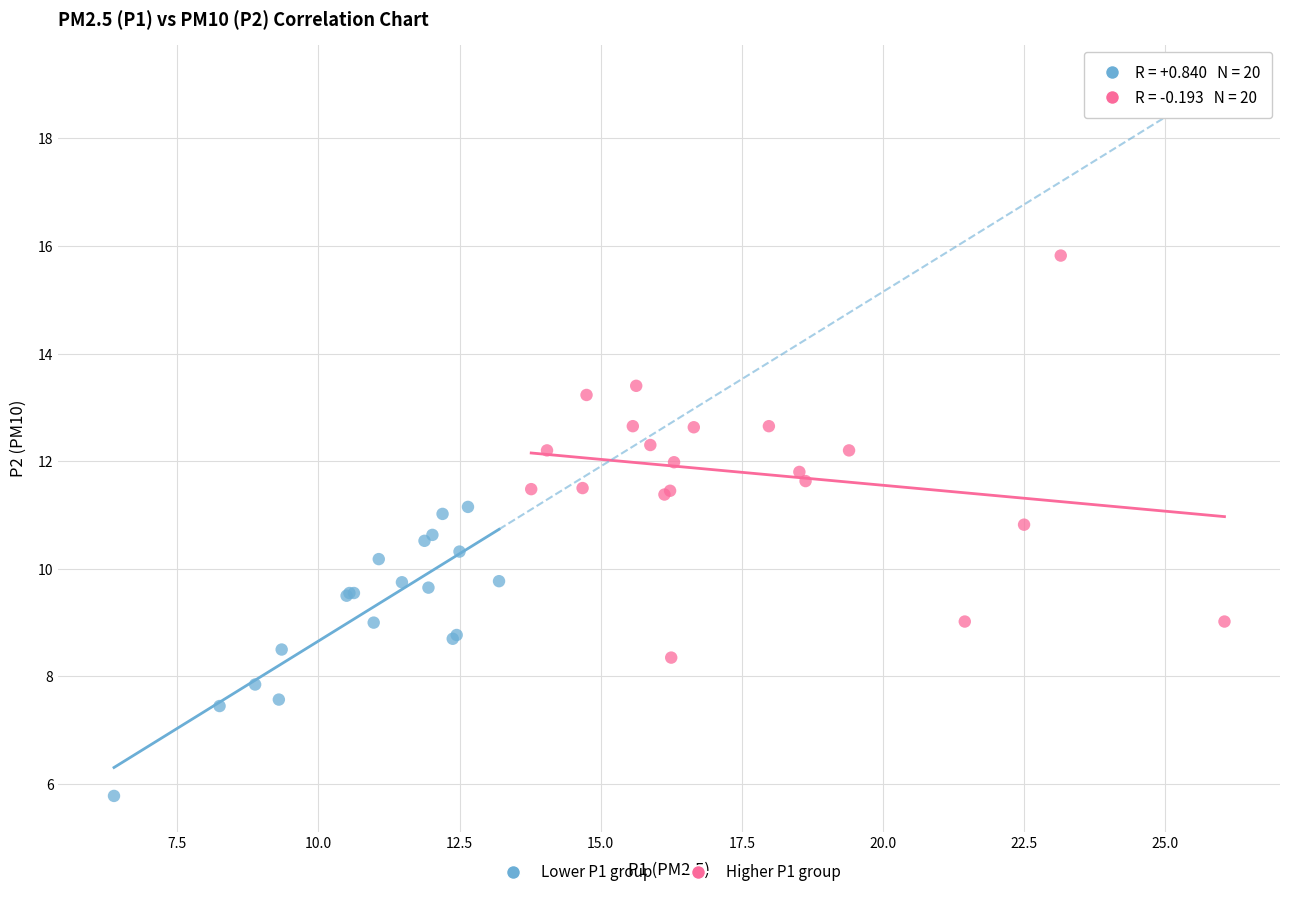

Which series has the widest spread of Y values?

Higher P1 group